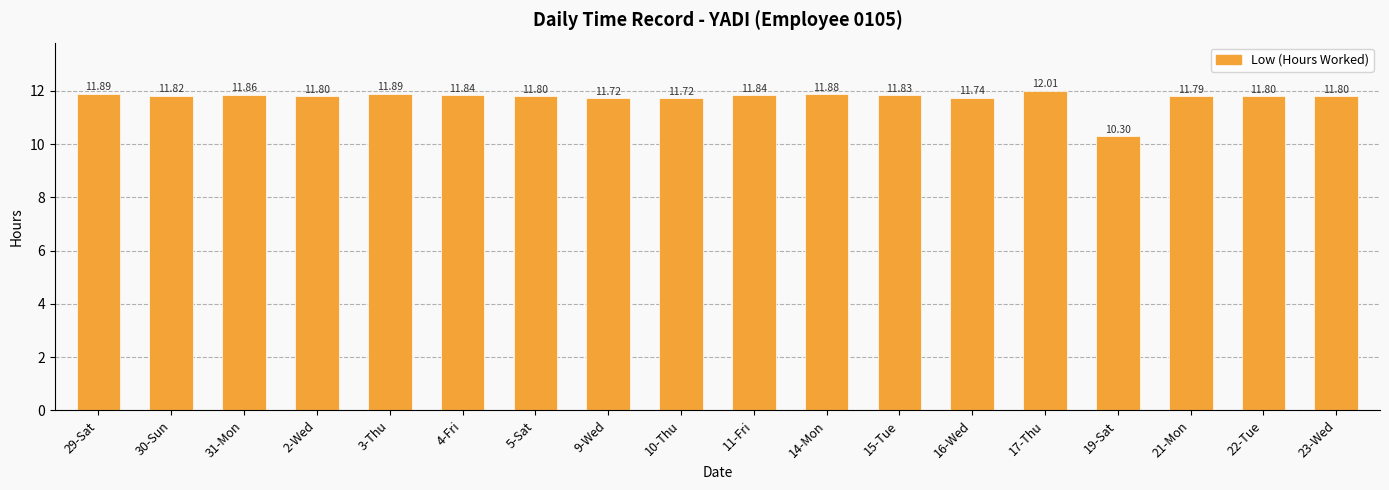

Which label corresponds to the largest value in the chart?

17-Thu